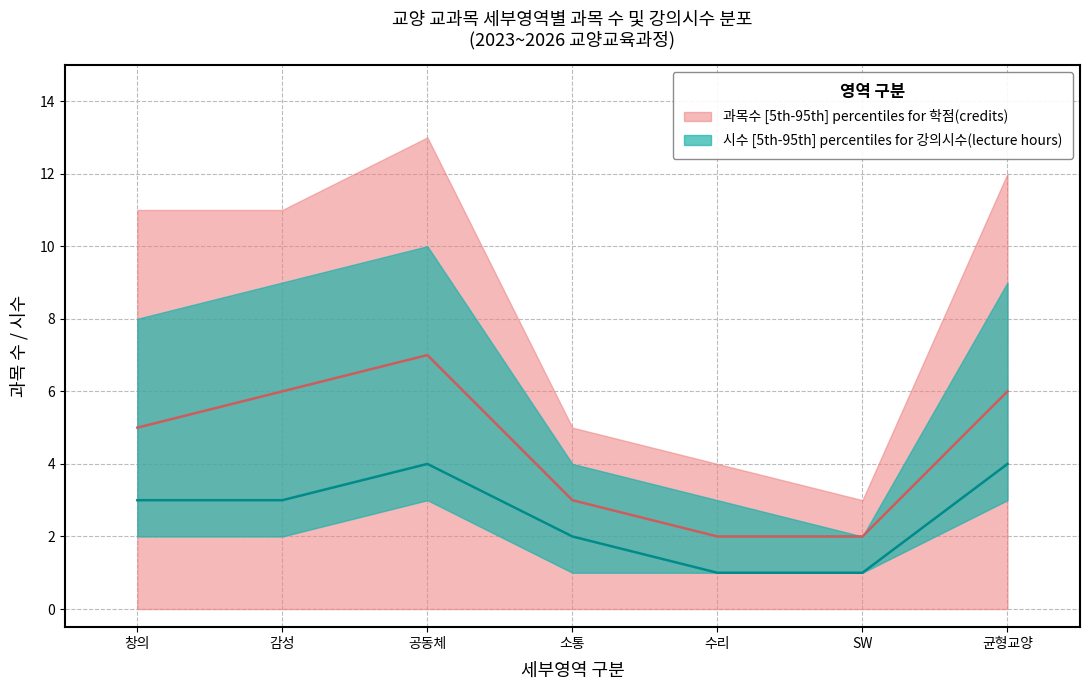

The value of credits_median at 10 is 2. True or false?

False